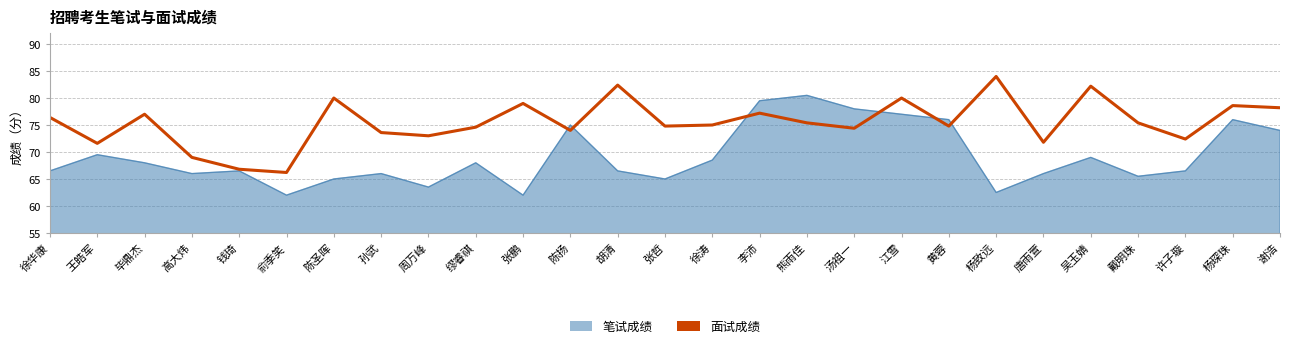

What is the smallest value displayed?

62.0